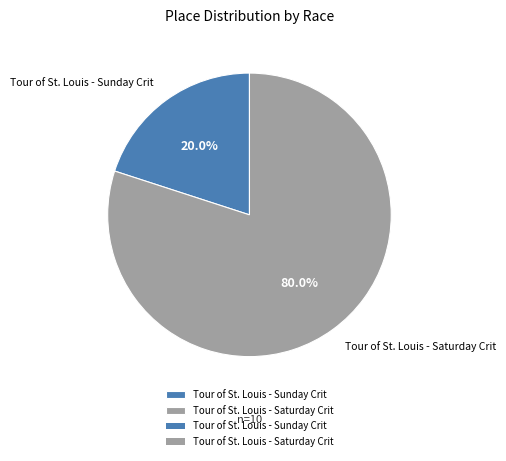

What is the ratio of the value at Tour of St. Louis - Saturday Crit to the value at Tour of St. Louis - Sunday Crit?

4.0